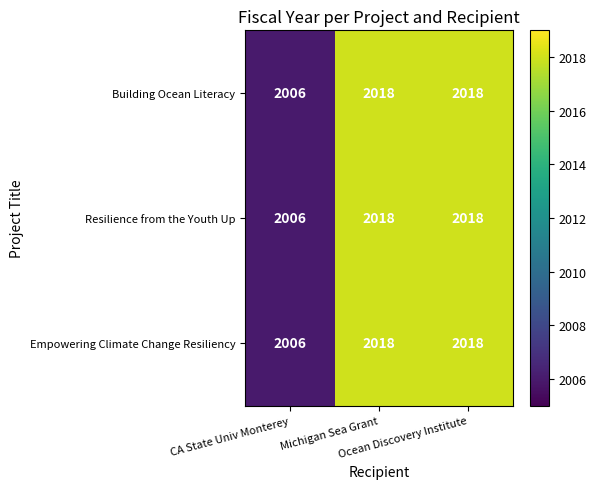

What is the difference between the second highest and minimum values in the Resilience from the Youth Up series?

12